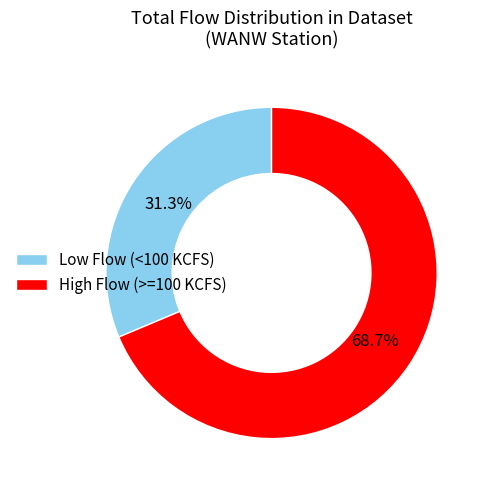

Is Low Flow (<100 KCFS) the majority of the pie?

No